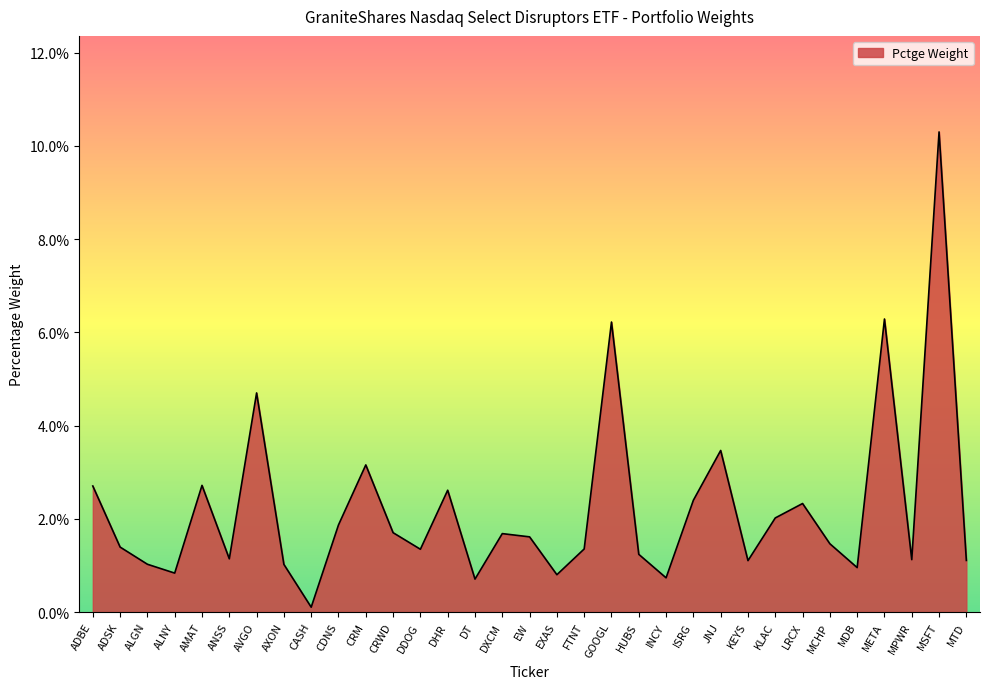

Between KLAC and LRCX, which is larger?

LRCX